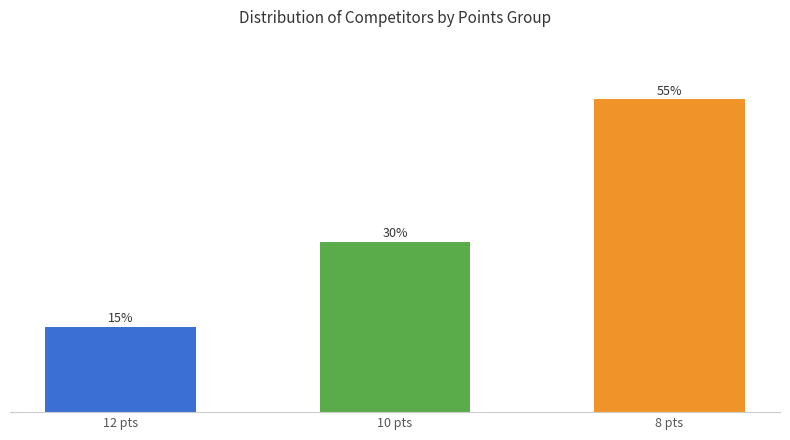

Does the chart contain any negative values?

No